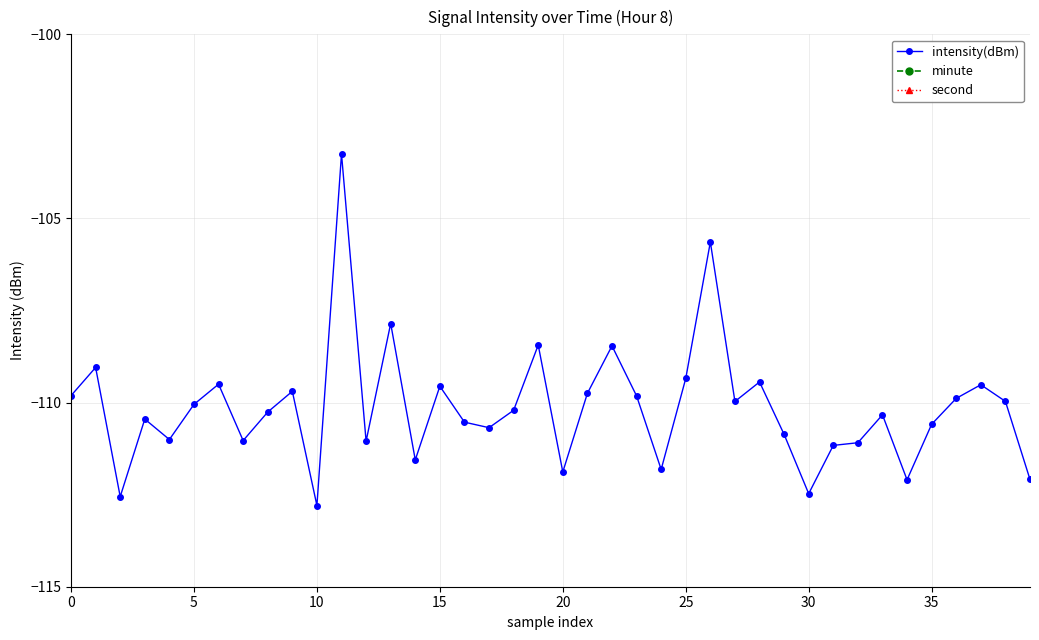

Where do minute and second first cross each other?

29 and 30